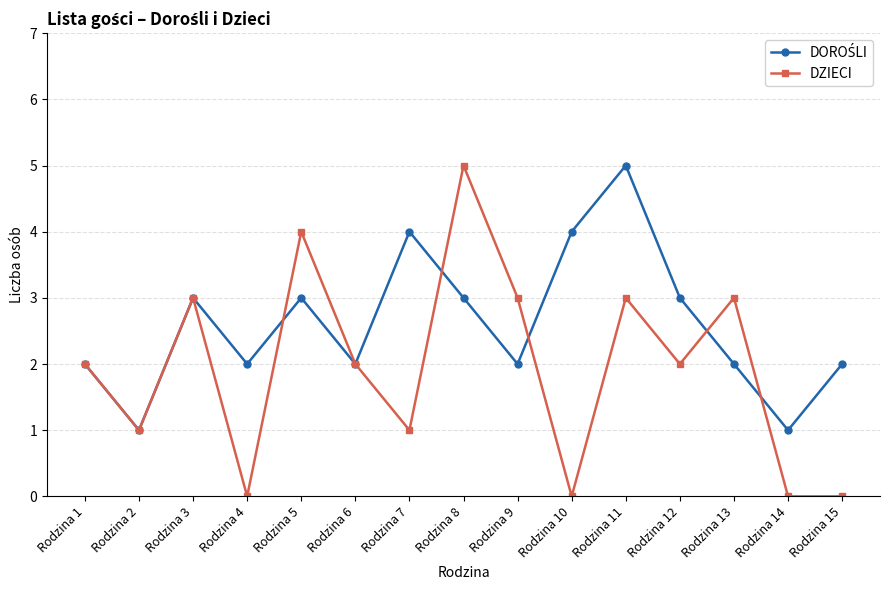

At which label does DZIECI reach its peak?

Rodzina 8